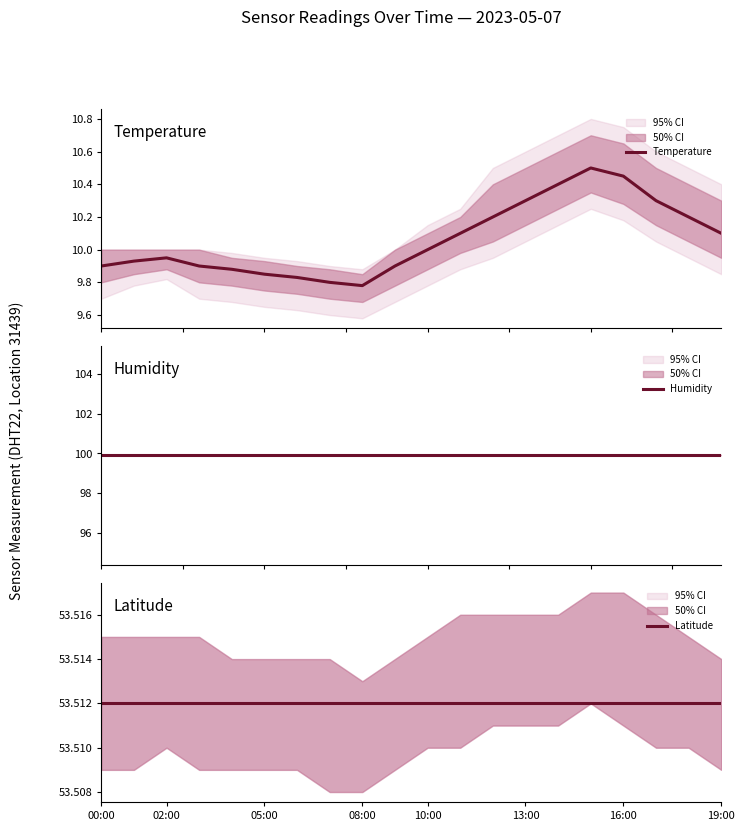

Is it true that Humidity equals 149.4 at 08:00?

False